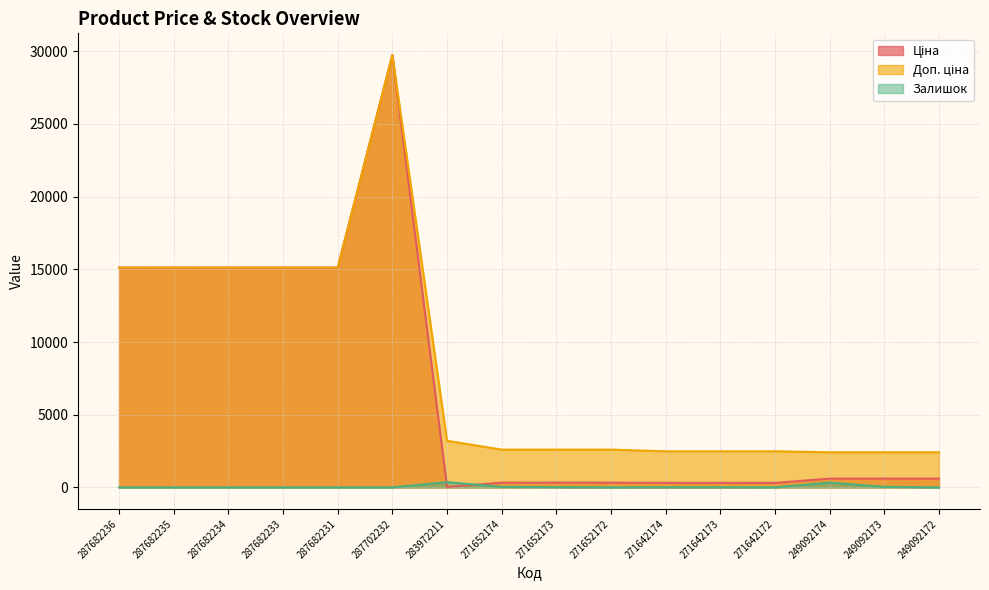

After their last crossing, which series has the higher values: Ціна or Залишок?

Ціна